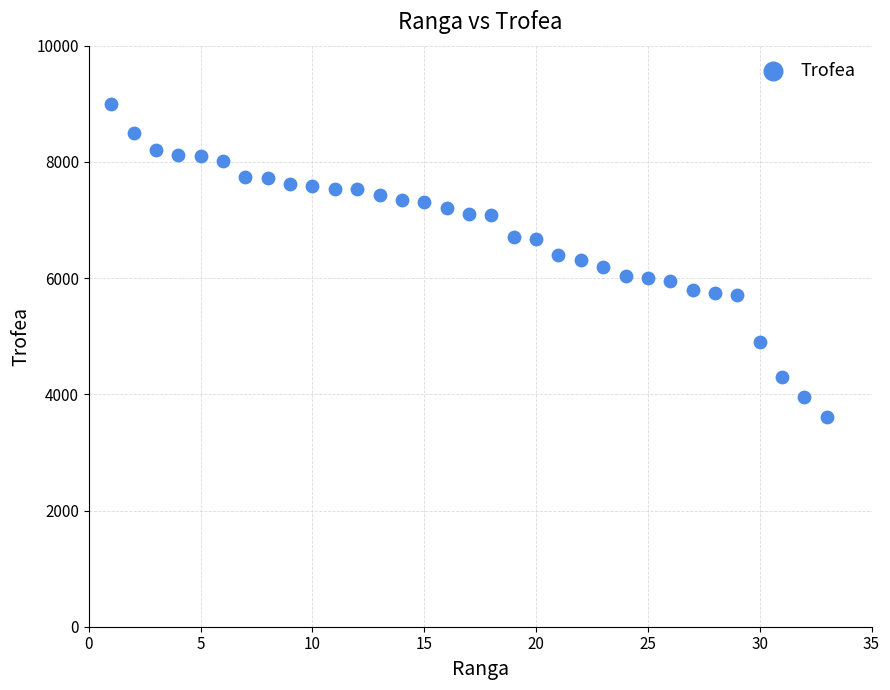

What is the range of Y values (max minus min)?

5399